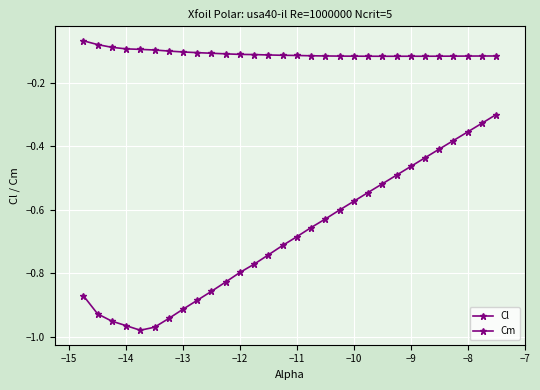

How many lines are shown in the chart?

2